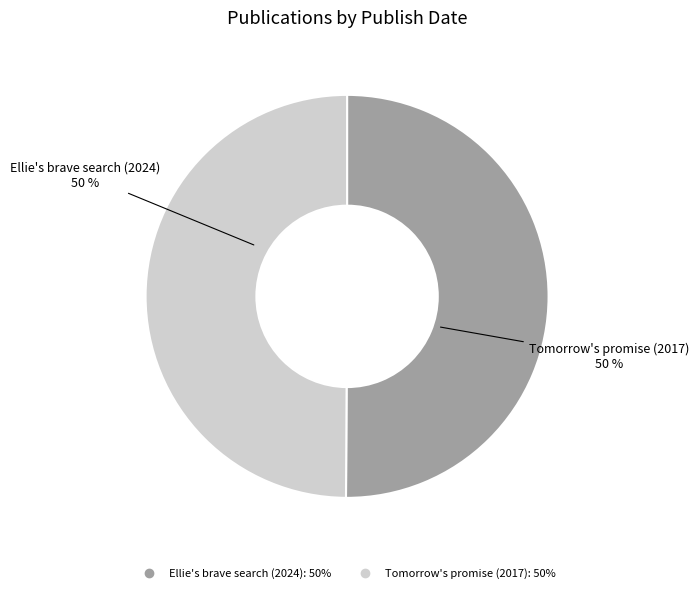

True or false: Ellie's brave search (2024) accounts for 50% of the total.

True